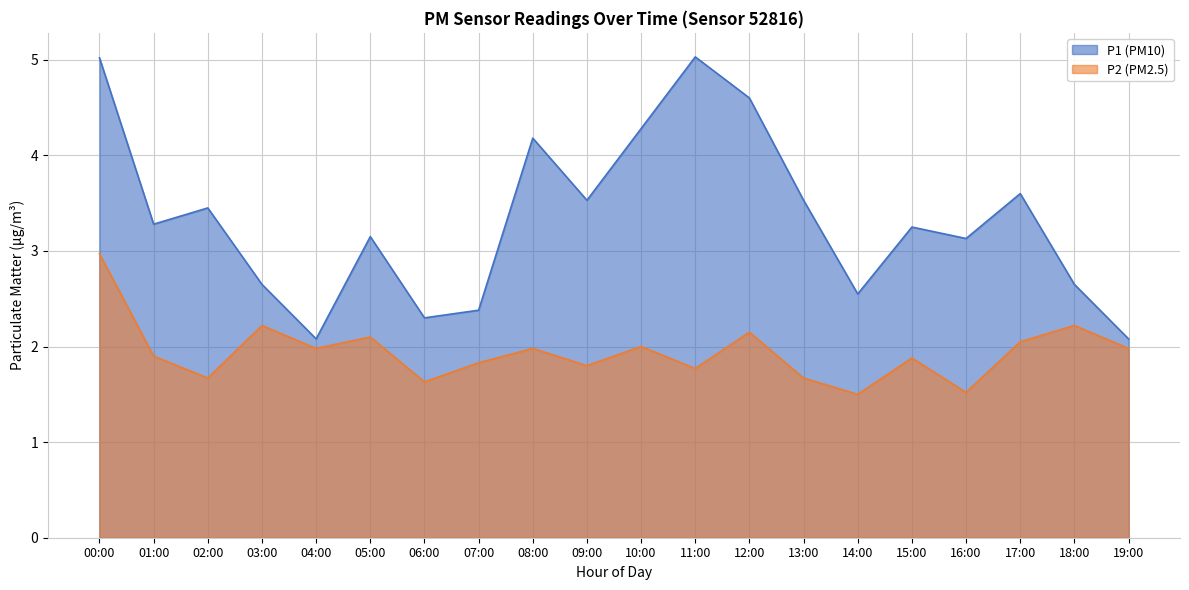

How many lines are shown in the chart?

2